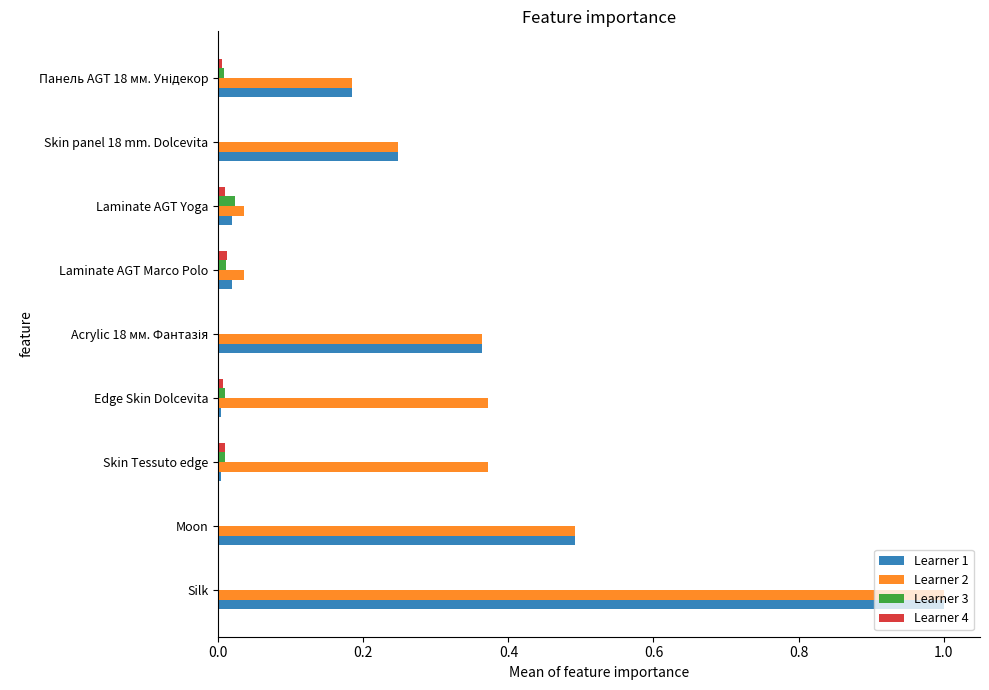

At which category is the sum across all series the highest?

Silk